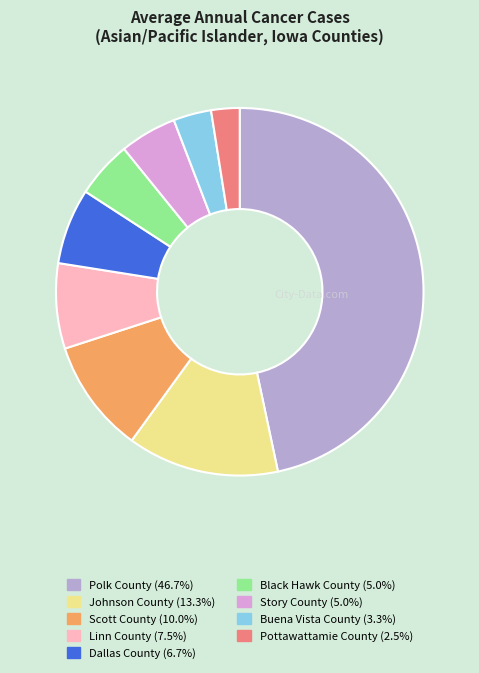

Which category has the biggest portion of the pie?

Polk County